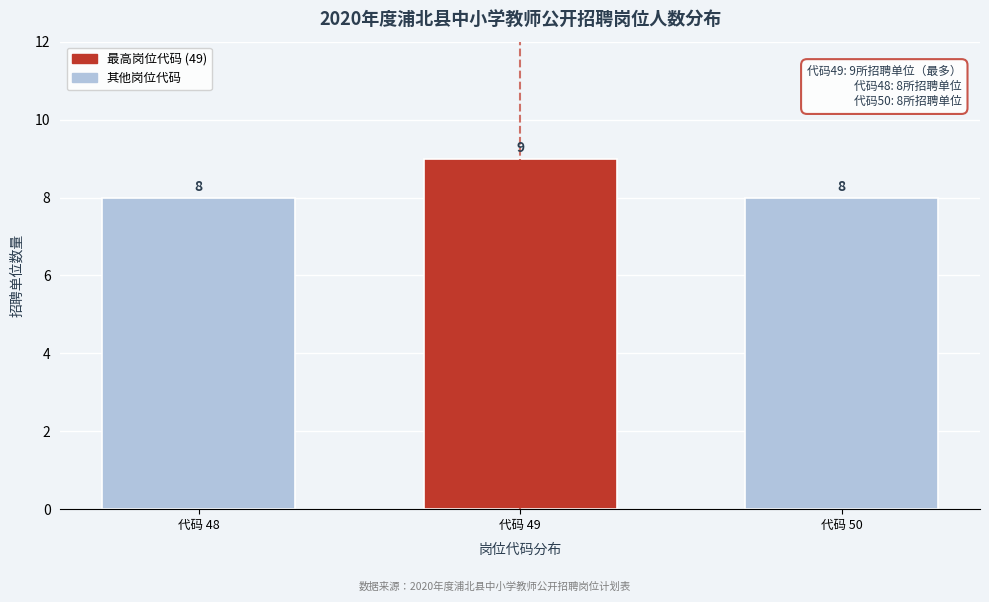

Reading left to right, list all the values displayed in this chart.

8	9	8